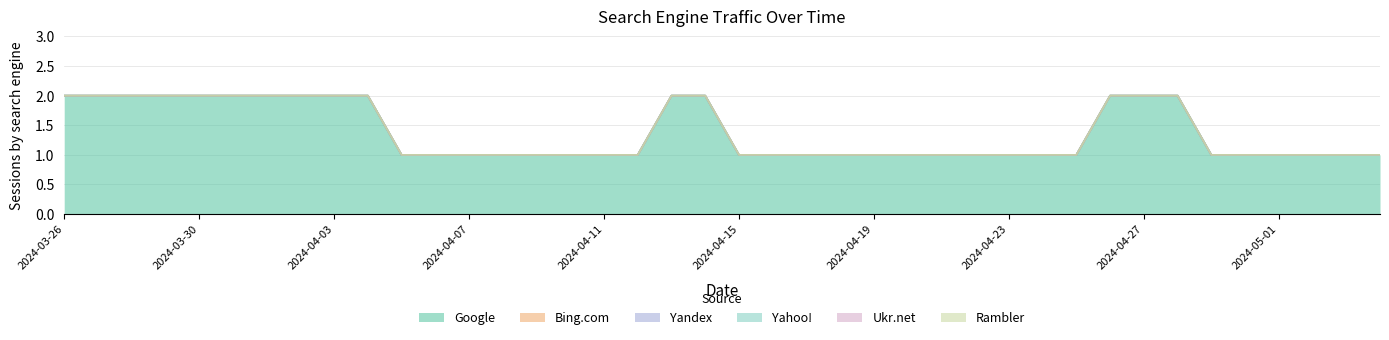

List the labels in order of Yandex value, largest first.

2024-03-26, 2024-03-27, 2024-03-28, 2024-03-29, 2024-03-30, 2024-03-31, 2024-04-01, 2024-04-02, 2024-04-03, 2024-04-04, 2024-04-05, 2024-04-06, 2024-04-07, 2024-04-08, 2024-04-09, 2024-04-10, 2024-04-11, 2024-04-12, 2024-04-13, 2024-04-14, 2024-04-15, 2024-04-16, 2024-04-17, 2024-04-18, 2024-04-19, 2024-04-20, 2024-04-21, 2024-04-22, 2024-04-23, 2024-04-24, 2024-04-25, 2024-04-26, 2024-04-27, 2024-04-28, 2024-04-29, 2024-04-30, 2024-05-01, 2024-05-02, 2024-05-03, 2024-05-04